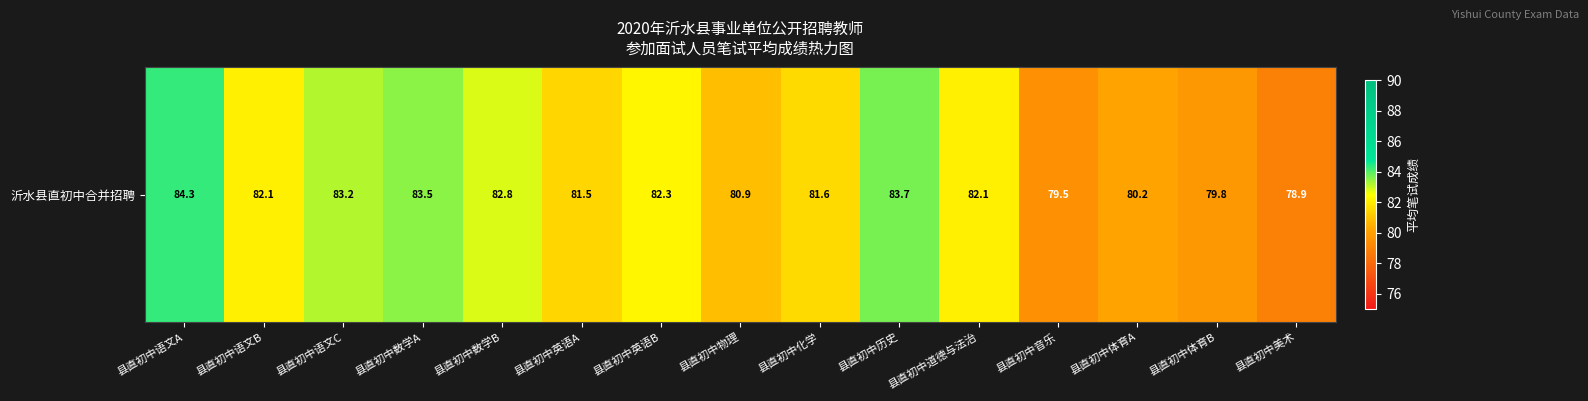

Reading left to right, transcribe all the data shown in this chart.

84.3	82.1	83.2	83.5	82.8	81.5	82.3	80.9	81.6	83.7	82.1	79.5	80.2	79.8	78.9